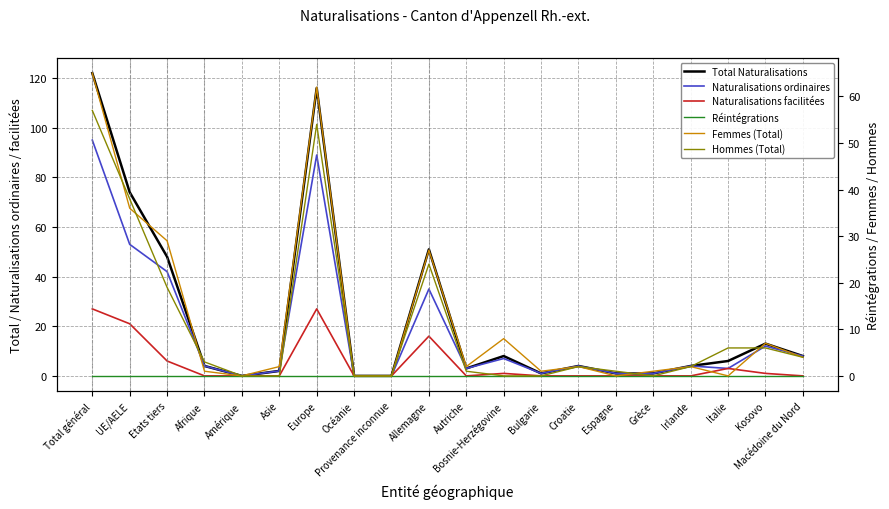

Reading right to left, list all the values displayed in this chart.

Total Naturalisations: Macédoine du Nord=8	Kosovo=13	Italie=6	Irlande=4	Grèce=1	Espagne=1	Croatie=4	Bulgarie=1	Bosnie-Herzégovine=8	Autriche=3	Allemagne=51	Provenance inconnue=0	Océanie=0	Europe=116	Asie=2	Amérique=0	Afrique=4	Etats tiers=48	UE/AELE=74	Total général=122
Naturalisations ordinaires: Macédoine du Nord=8	Kosovo=12	Italie=3	Irlande=4	Grèce=1	Espagne=1	Croatie=4	Bulgarie=1	Bosnie-Herzégovine=7	Autriche=3	Allemagne=35	Provenance inconnue=0	Océanie=0	Europe=89	Asie=2	Amérique=0	Afrique=4	Etats tiers=42	UE/AELE=53	Total général=95
Naturalisations facilitées: Macédoine du Nord=0	Kosovo=1	Italie=3	Irlande=0	Grèce=0	Espagne=0	Croatie=0	Bulgarie=0	Bosnie-Herzégovine=1	Autriche=0	Allemagne=16	Provenance inconnue=0	Océanie=0	Europe=27	Asie=0	Amérique=0	Afrique=0	Etats tiers=6	UE/AELE=21	Total général=27
Réintégrations: Macédoine du Nord=0	Kosovo=0	Italie=0	Irlande=0	Grèce=0	Espagne=0	Croatie=0	Bulgarie=0	Bosnie-Herzégovine=0	Autriche=0	Allemagne=0	Provenance inconnue=0	Océanie=0	Europe=0	Asie=0	Amérique=0	Afrique=0	Etats tiers=0	UE/AELE=0	Total général=0
Femmes (Total): Macédoine du Nord=4	Kosovo=7	Italie=0	Irlande=2	Grèce=1	Espagne=0	Croatie=2	Bulgarie=1	Bosnie-Herzégovine=8	Autriche=2	Allemagne=27	Provenance inconnue=0	Océanie=0	Europe=62	Asie=2	Amérique=0	Afrique=1	Etats tiers=29	UE/AELE=36	Total général=65
Hommes (Total): Macédoine du Nord=4	Kosovo=6	Italie=6	Irlande=2	Grèce=0	Espagne=1	Croatie=2	Bulgarie=0	Bosnie-Herzégovine=0	Autriche=1	Allemagne=24	Provenance inconnue=0	Océanie=0	Europe=54	Asie=0	Amérique=0	Afrique=3	Etats tiers=19	UE/AELE=38	Total général=57